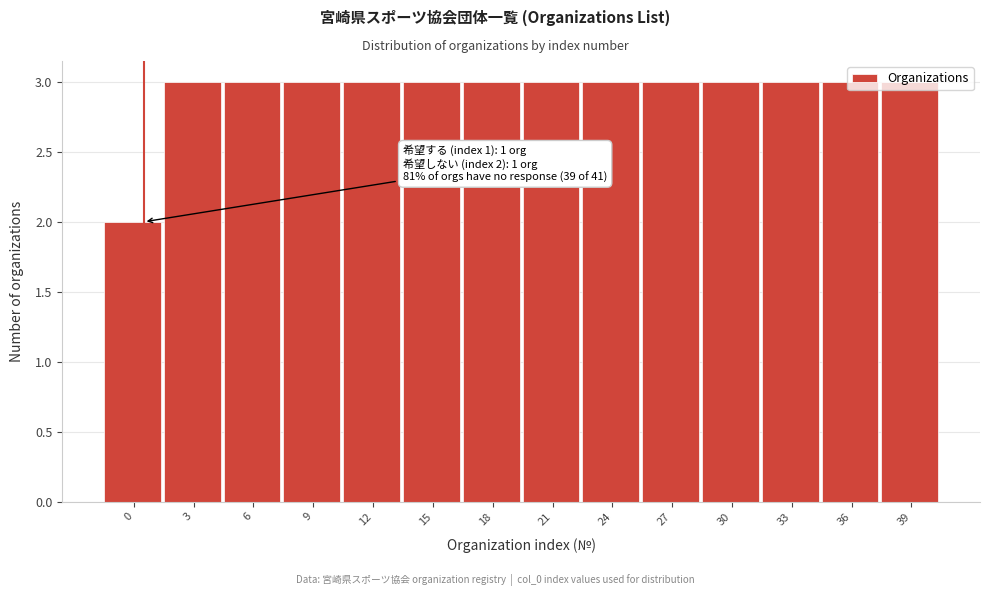

Approximately how many times larger is the value at 36 compared to 6?

1.0